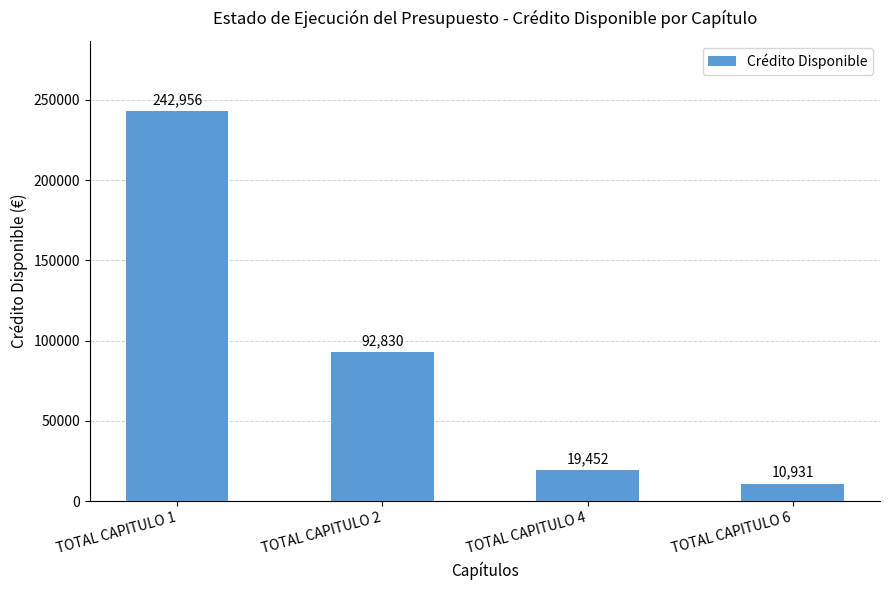

What is the sum of all values?

366169.3